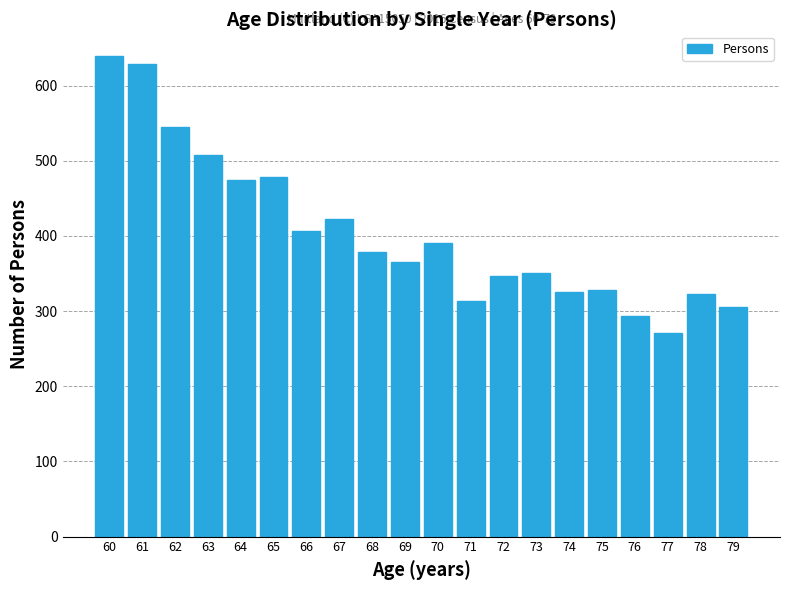

Which category has the lowest value across all series?

77